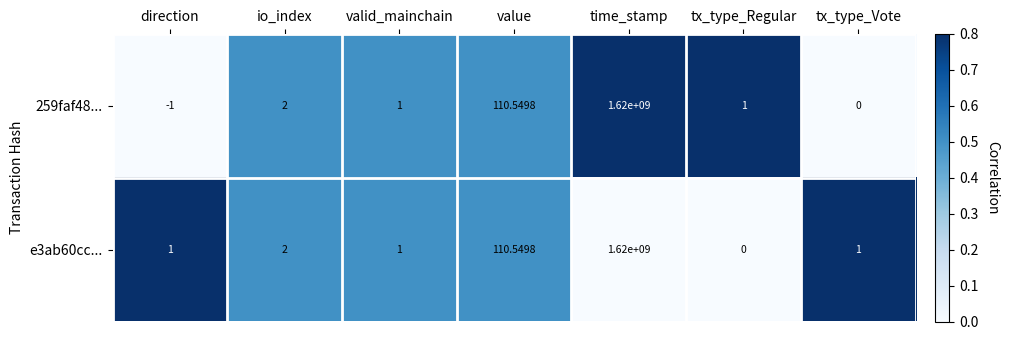

At which label is 259faf48... closest to 809999999?

value